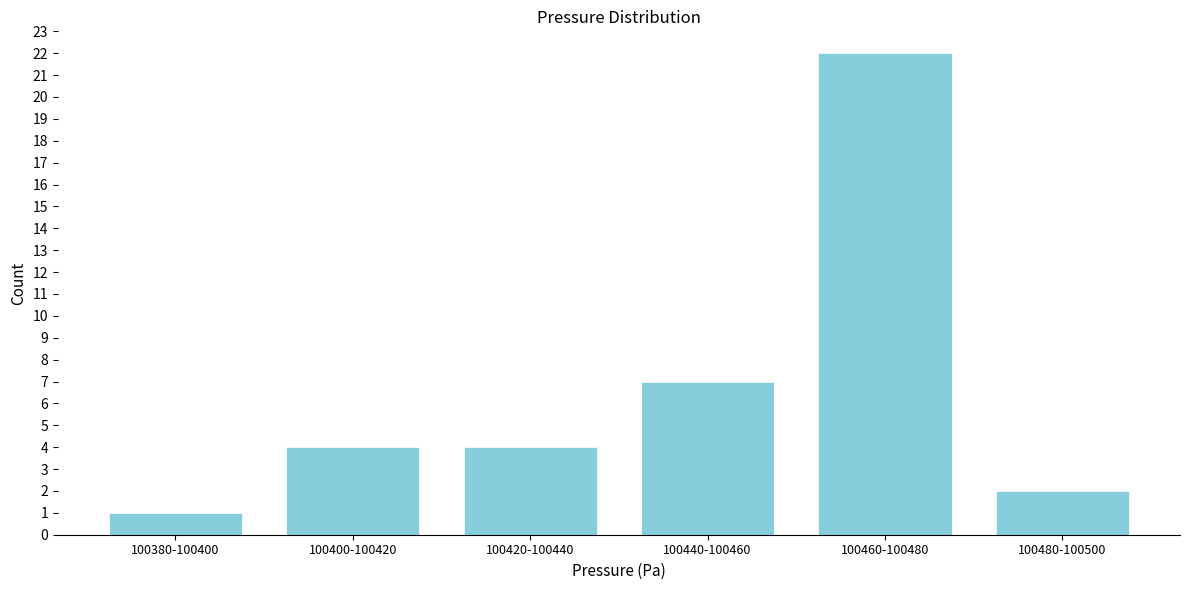

Reading left to right, list all the values displayed in this chart.

1	4	4	7	22	2